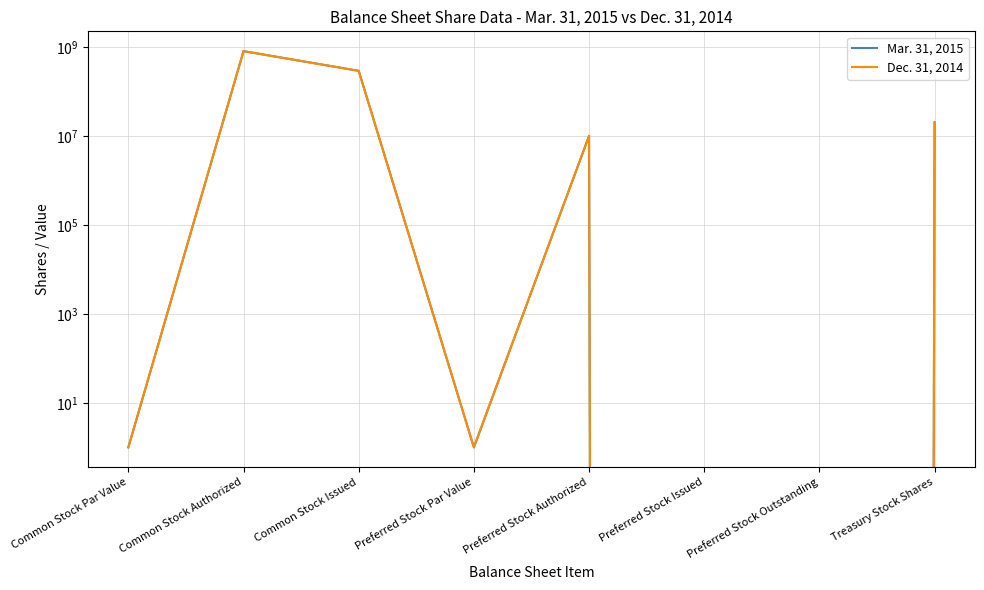

Which series has the widest spread of values?

Mar. 31, 2015